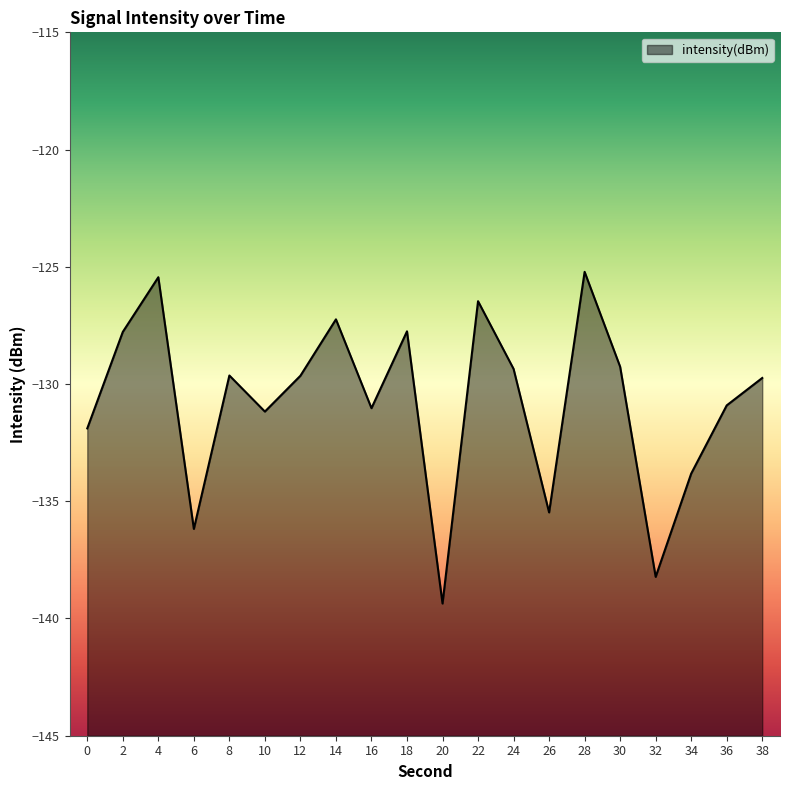

How many data points are above -129?

6